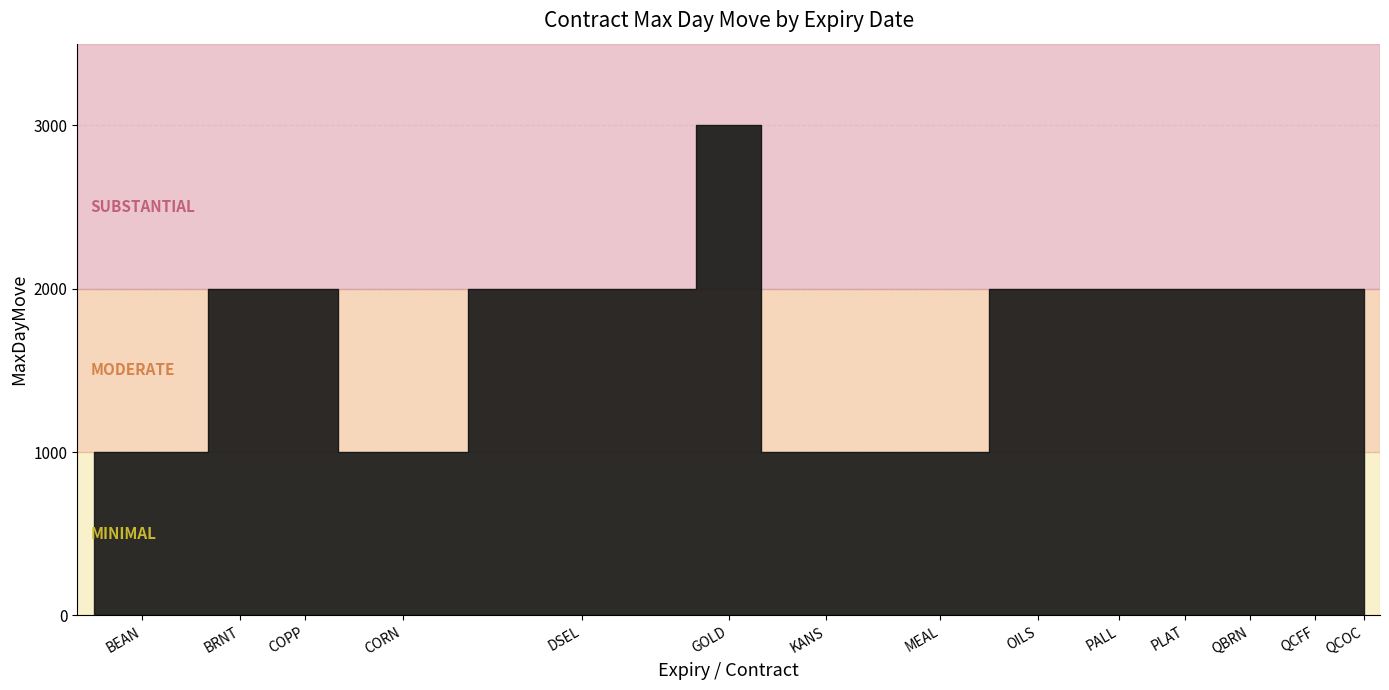

How many values are between 1000 and 2000?

38